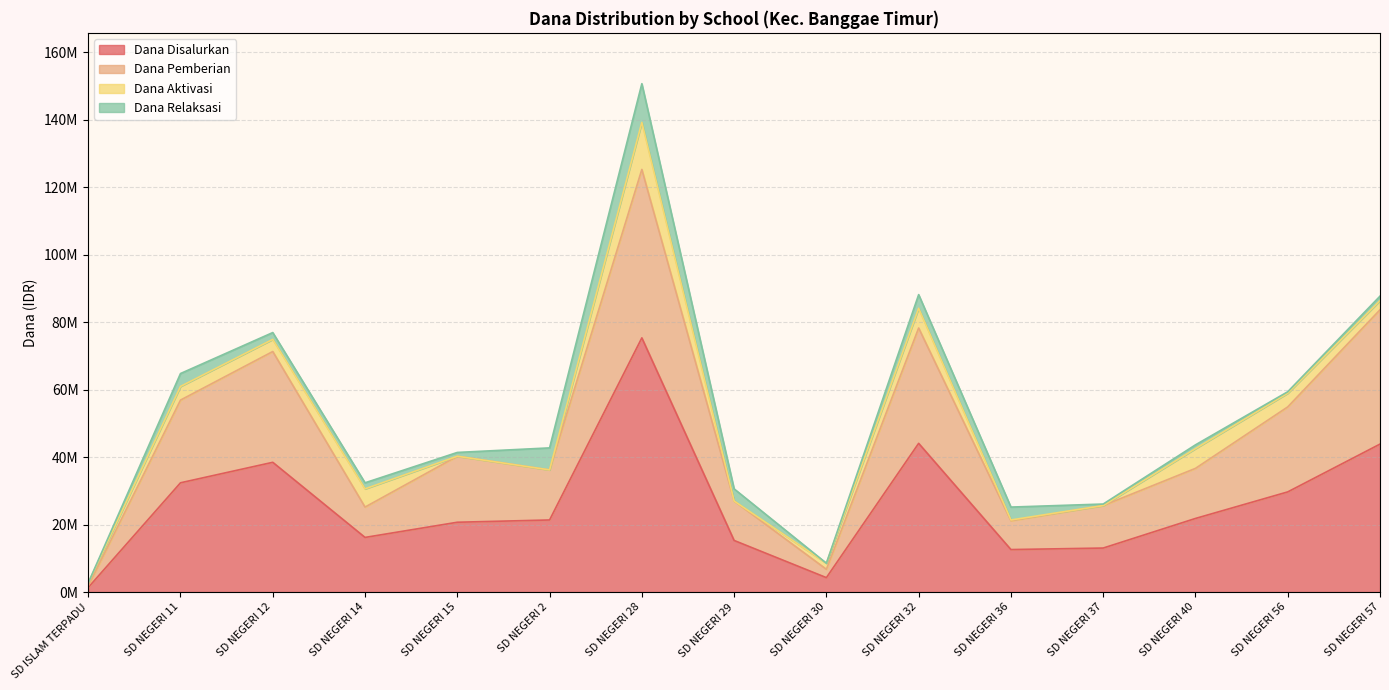

What are all the series names shown in the legend?

Dana Disalurkan, Dana Pemberian, Dana Aktivasi, Dana Relaksasi